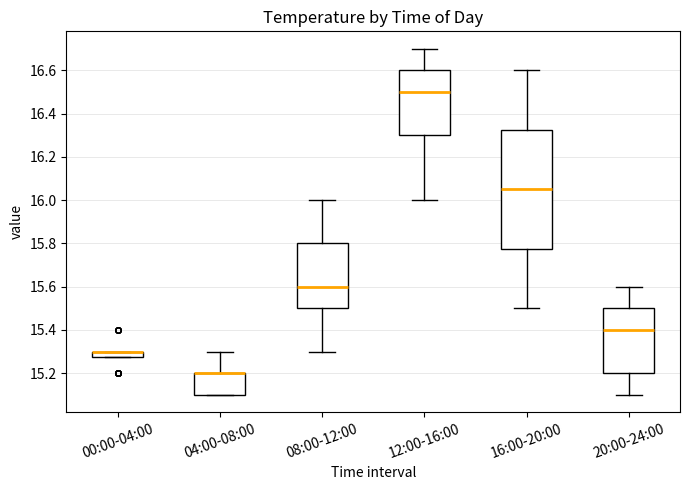

Comparing the boxes themselves (not the whiskers), which one is the tallest?

16:00-20:00